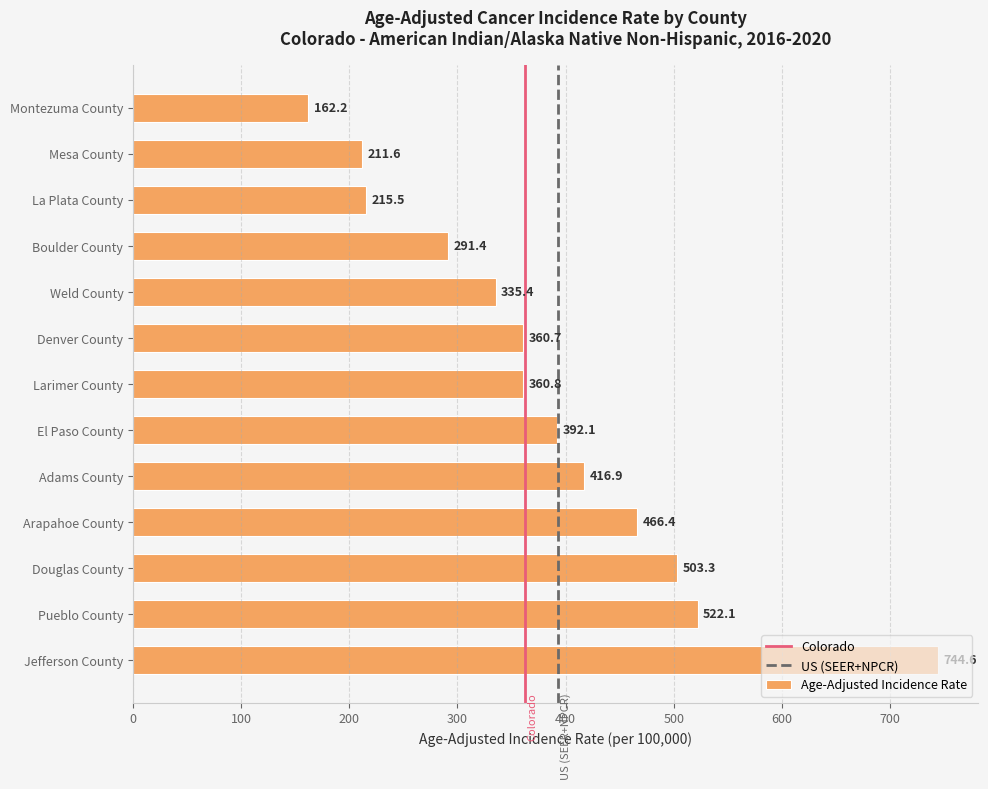

The value at Weld County is 80.3. True or false?

False